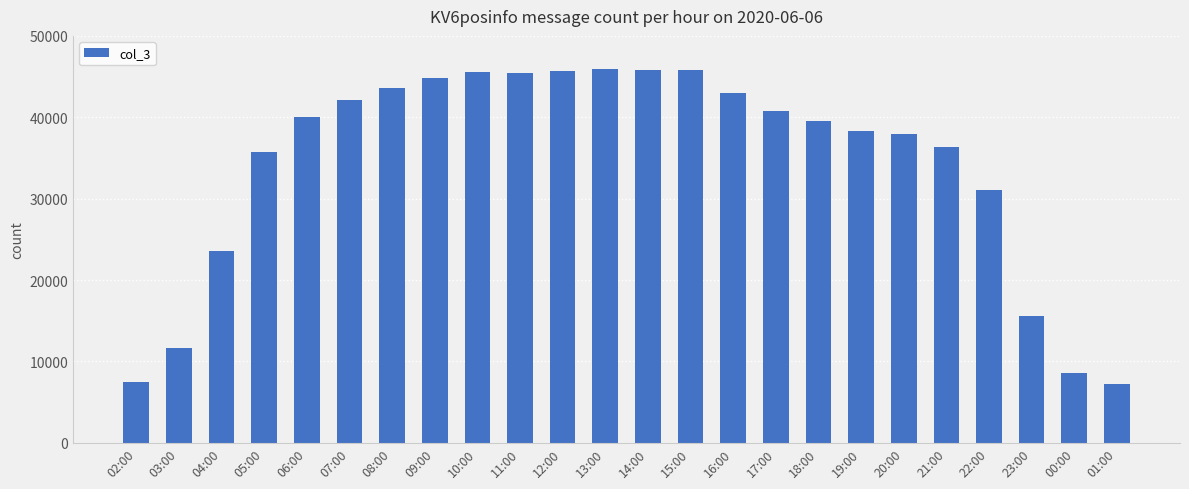

What is the average value?

34244